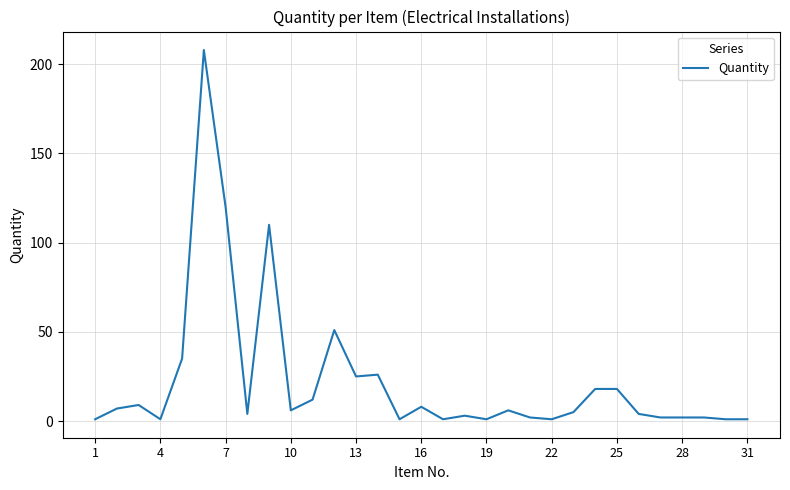

Reading left to right, transcribe all the data shown in this chart.

1	7	9	1	35	208	120	4	110	6	12	51	25	26	1	8	1	3	1	6	2	1	5	18	18	4	2	2	2	1	1